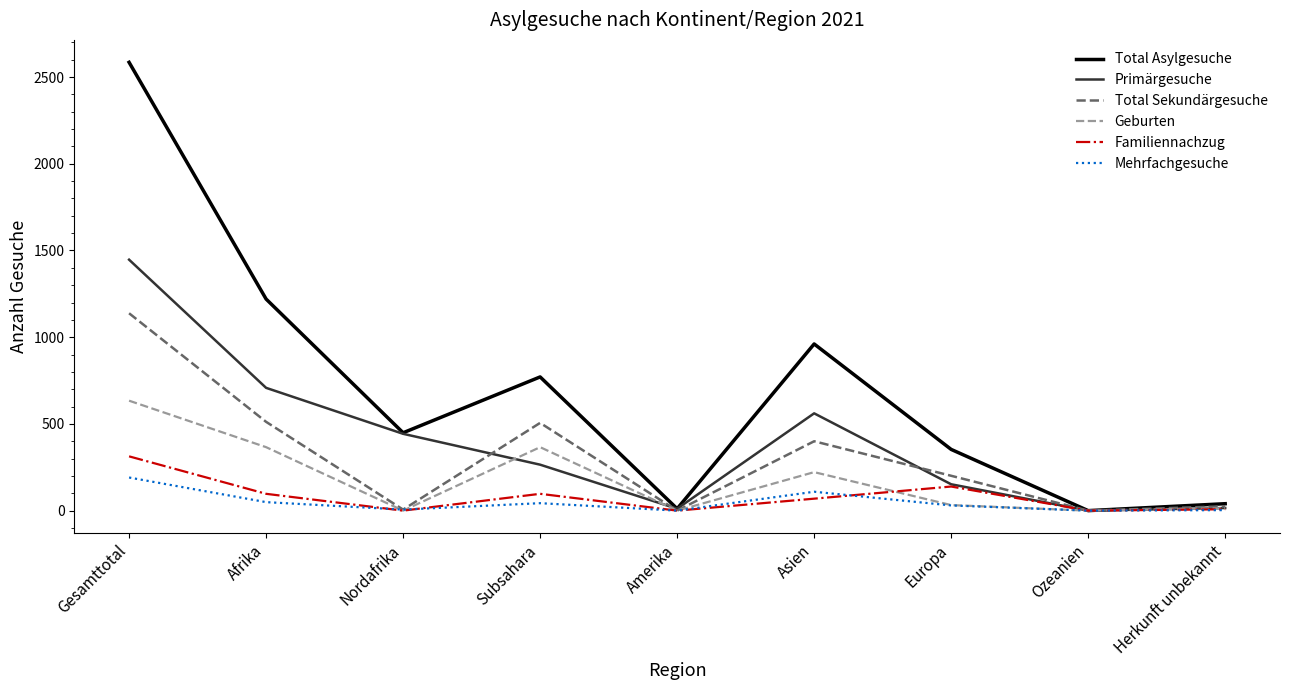

What is the approximate value of Familiennachzug at Europa, to the nearest 10?

140